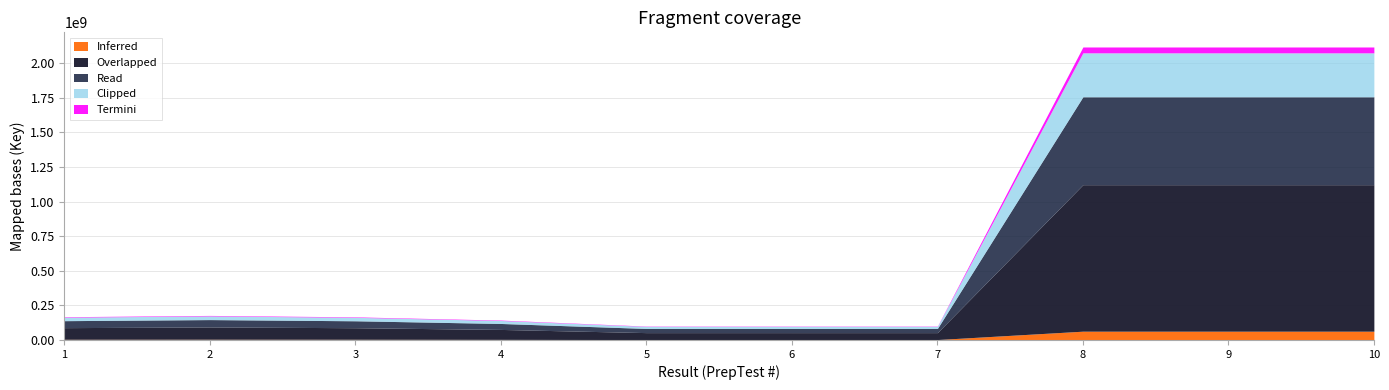

True or false: there are more than 0 points higher than both neighbors.

True